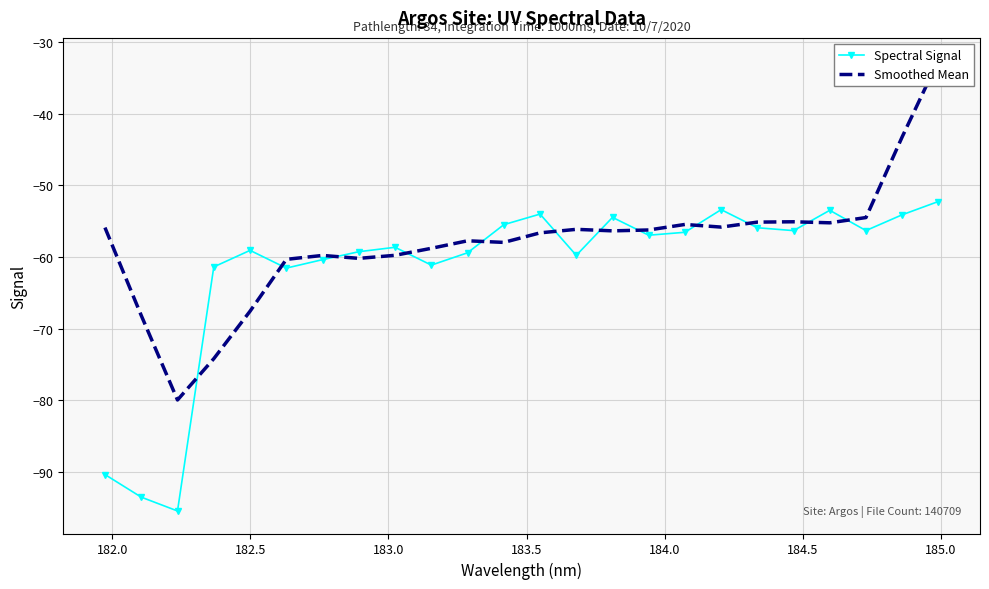

What is the highest value of the Spectral Signal series?

-52.2